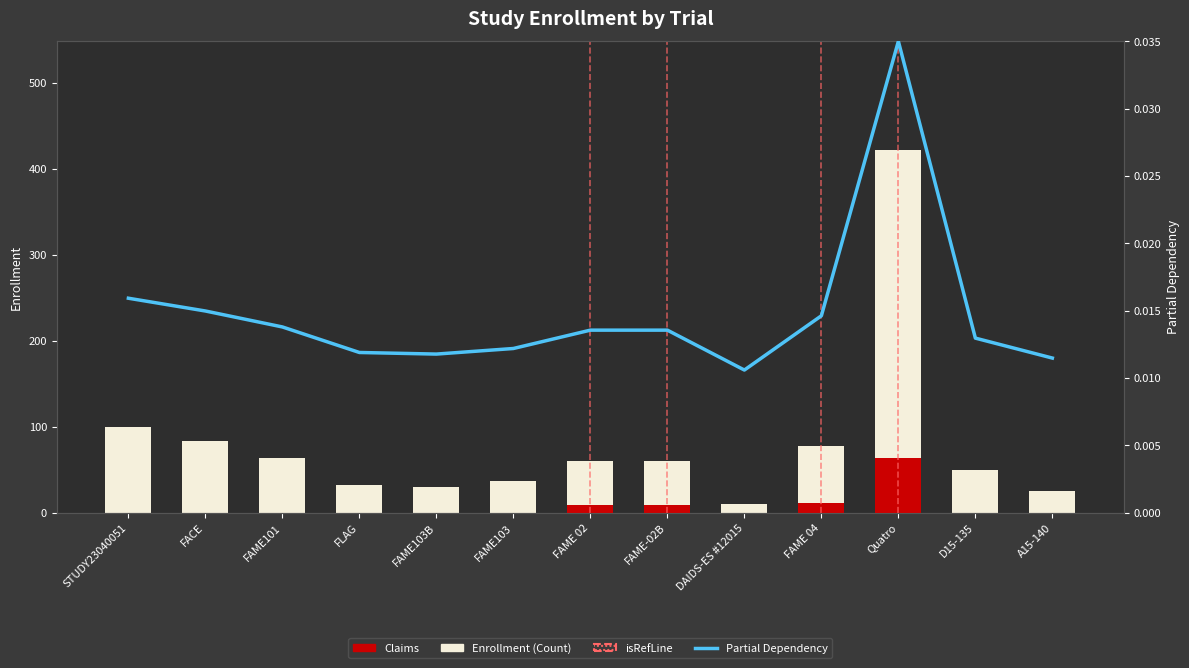

Rank the series by their maximum value, from highest to lowest.

Enrollment (Count), Claims (Highlight), Partial Dependency